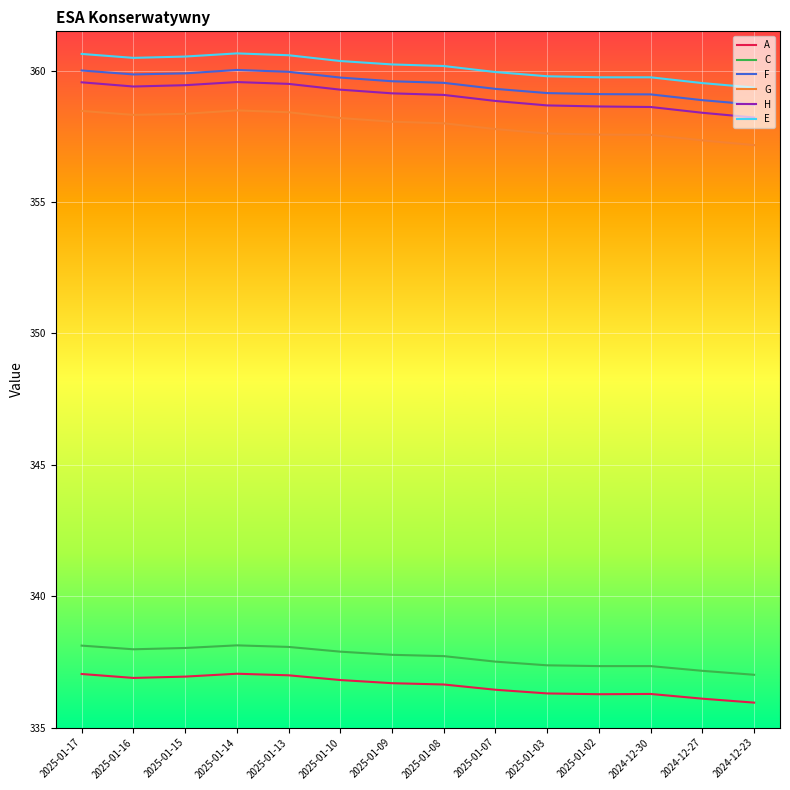

True or false: F has a value of 358.7 at 2024-12-23.

True